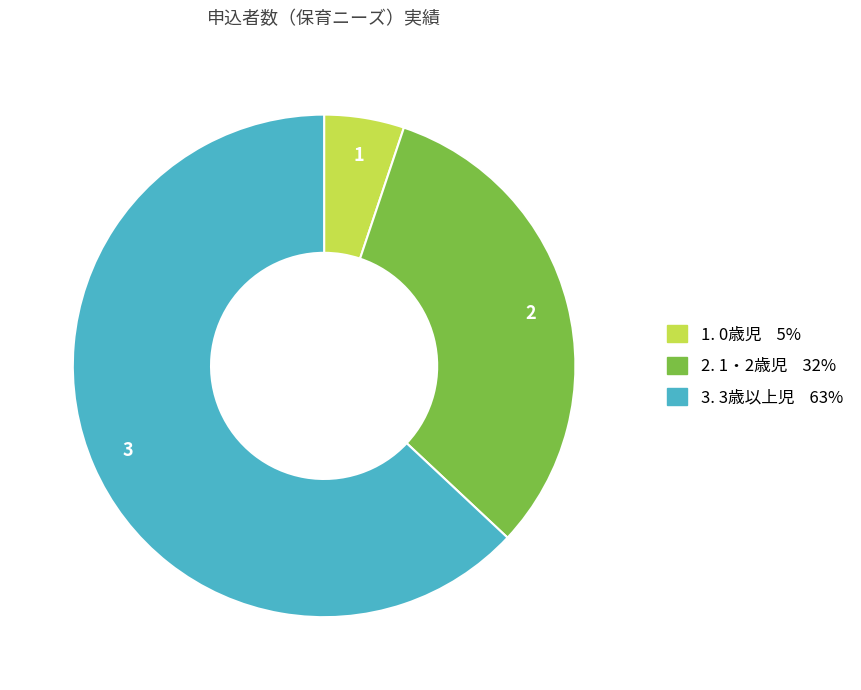

What is the smallest slice in the pie chart?

0歳児